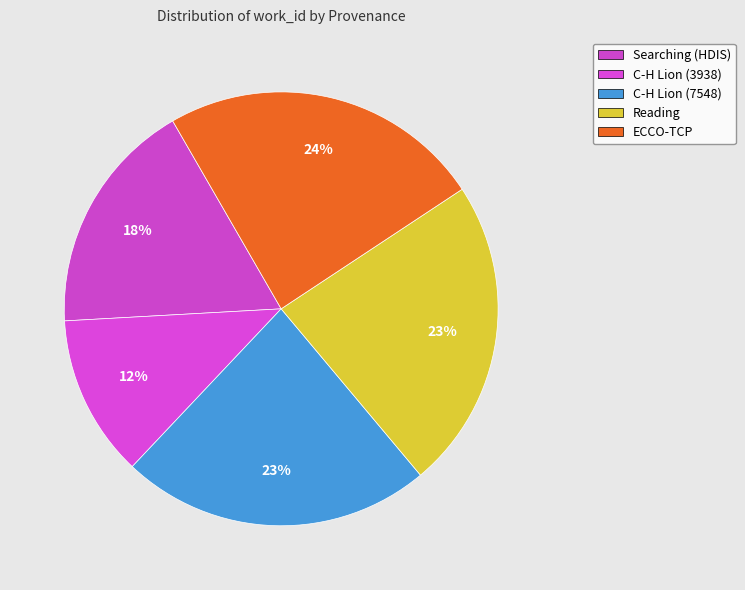

To the nearest percent, what is the difference between the largest and smallest slice percentages?

12%